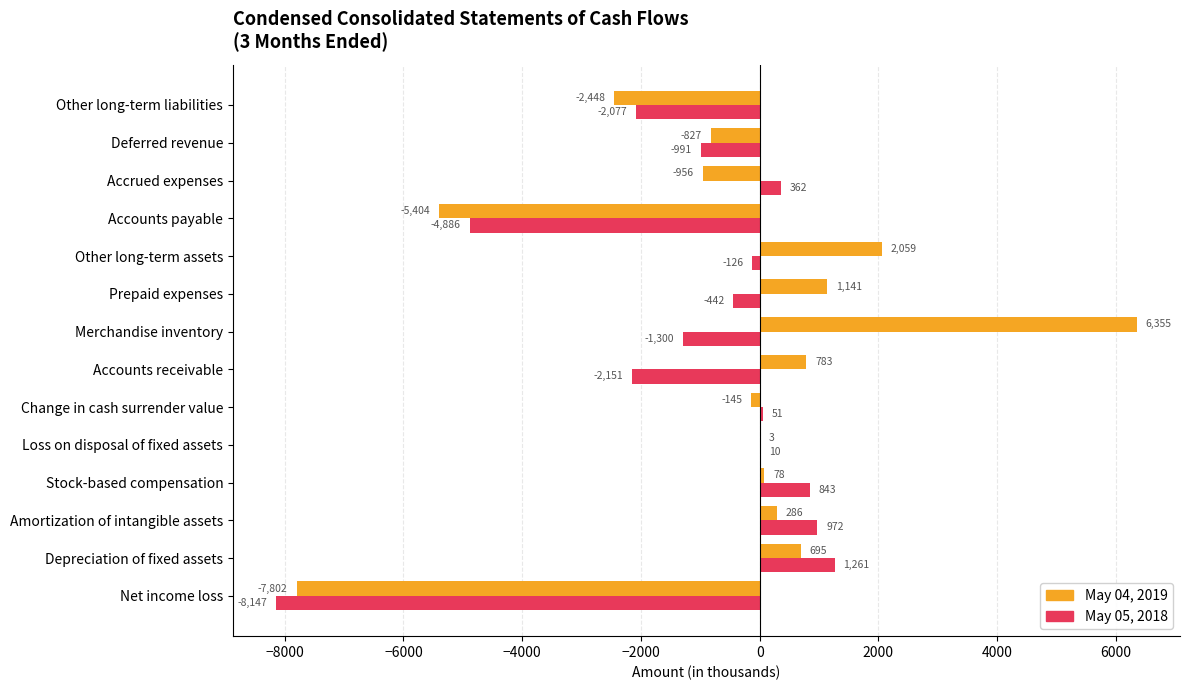

Which category has the highest value across all series?

Merchandise inventory